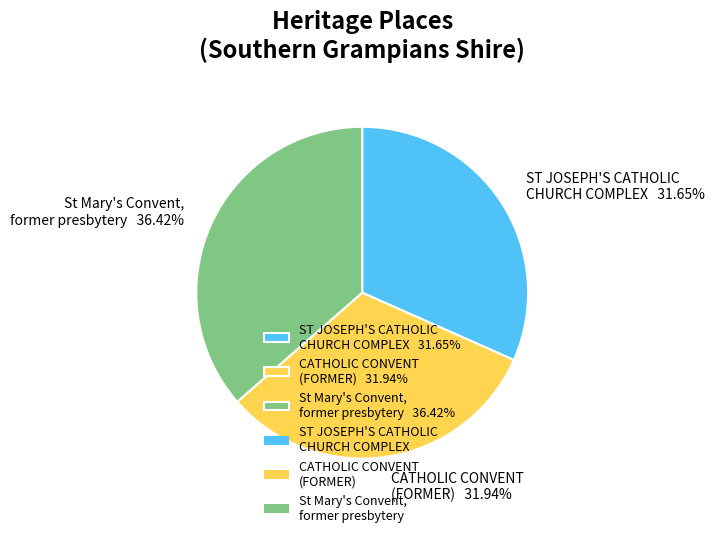

Is there any slice that represents more than half of the pie?

No